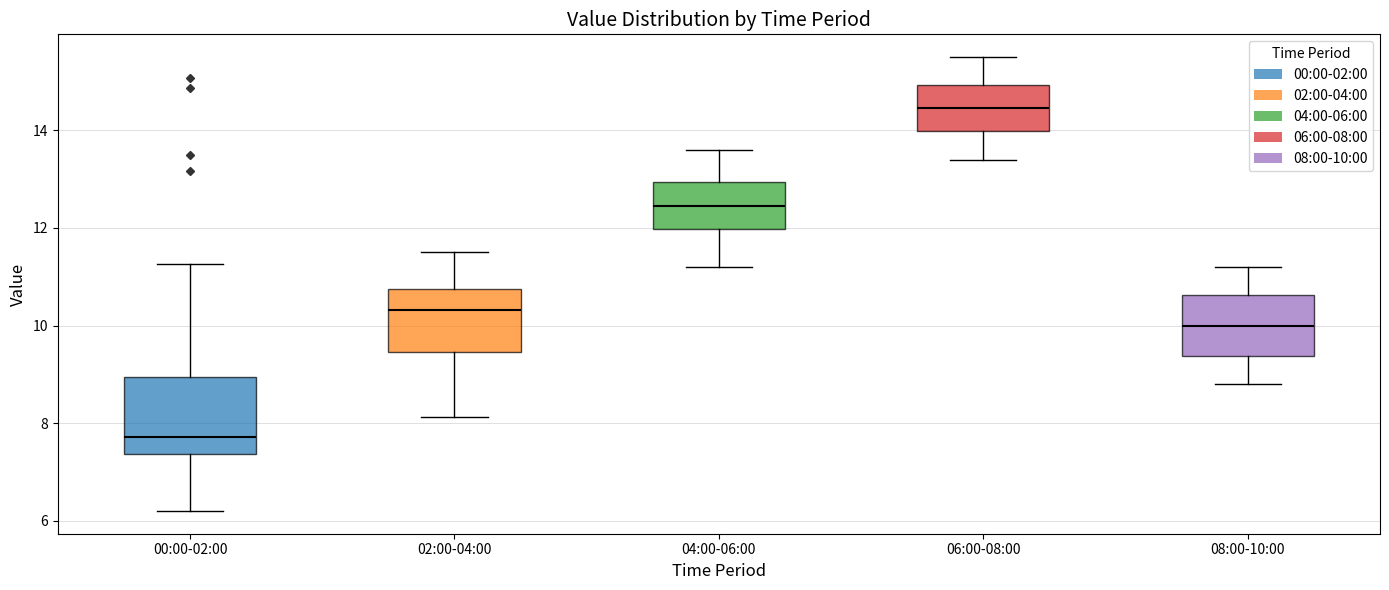

Where does the median line of the box for 06:00-08:00 sit on the y-axis? The values are not printed on the chart, so give them approximately, as read against the axis.

14.4